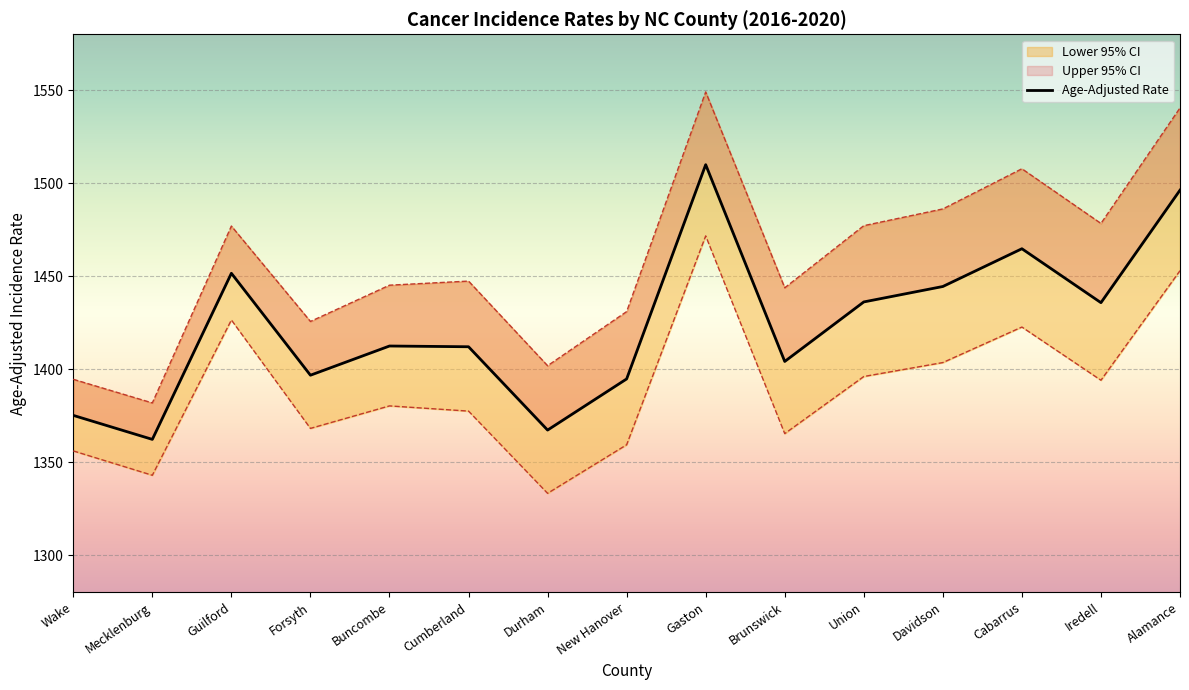

Which label corresponds to the smallest value in the chart?

Mecklenburg